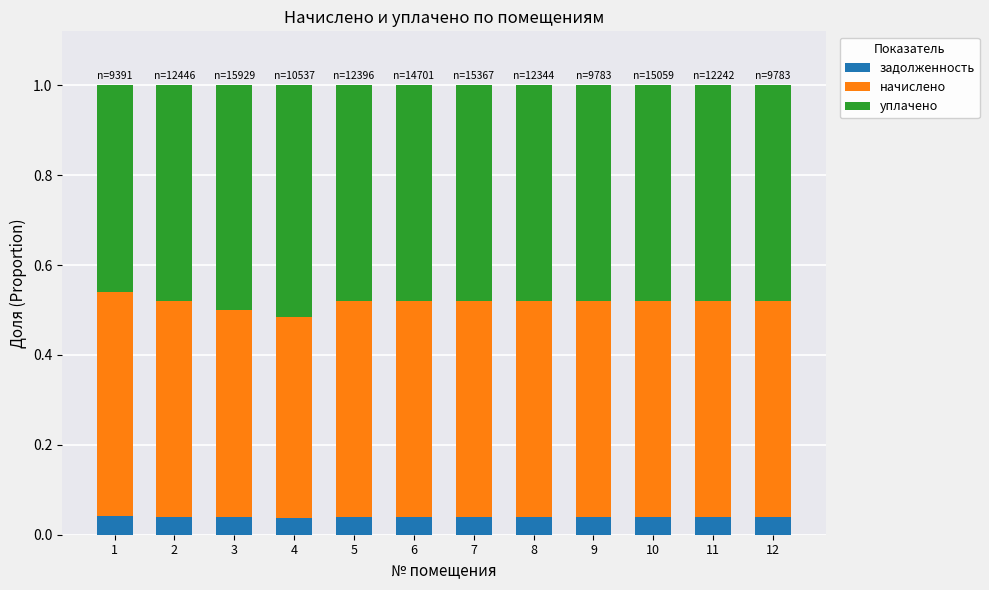

What is the total value across all series at 6?

1.0